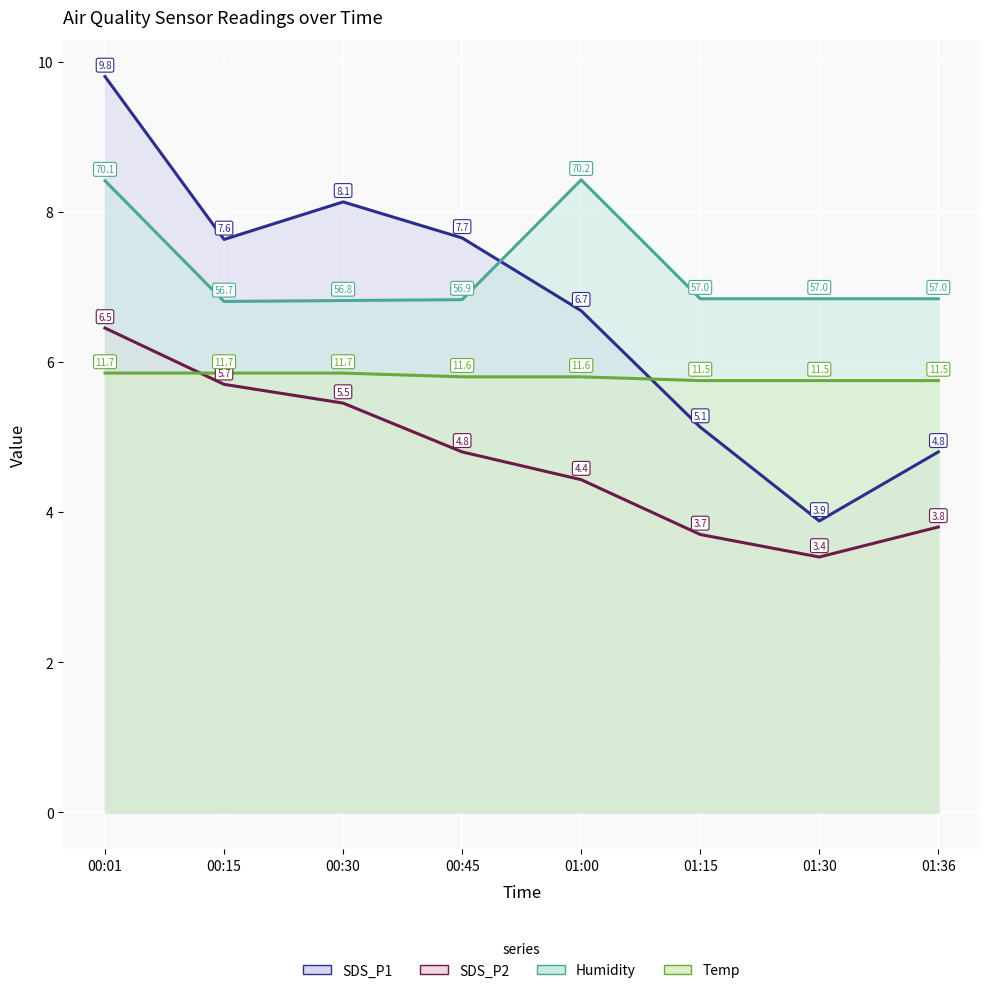

Rank the categories by SDS_P1 value from highest to lowest.

00:01, 00:30, 00:45, 00:15, 01:00, 01:15, 01:36, 01:30